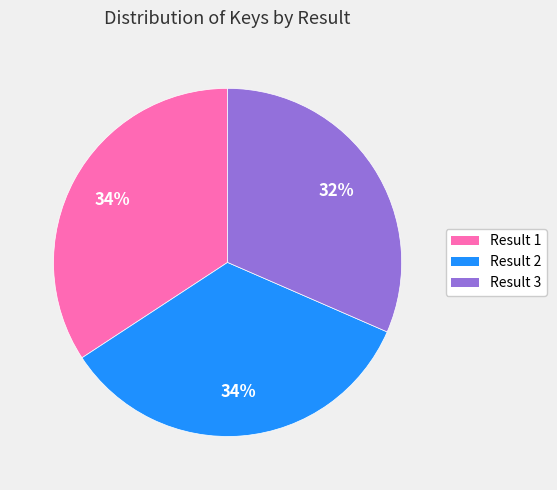

Does Result 2 account for over 50% of the chart?

No